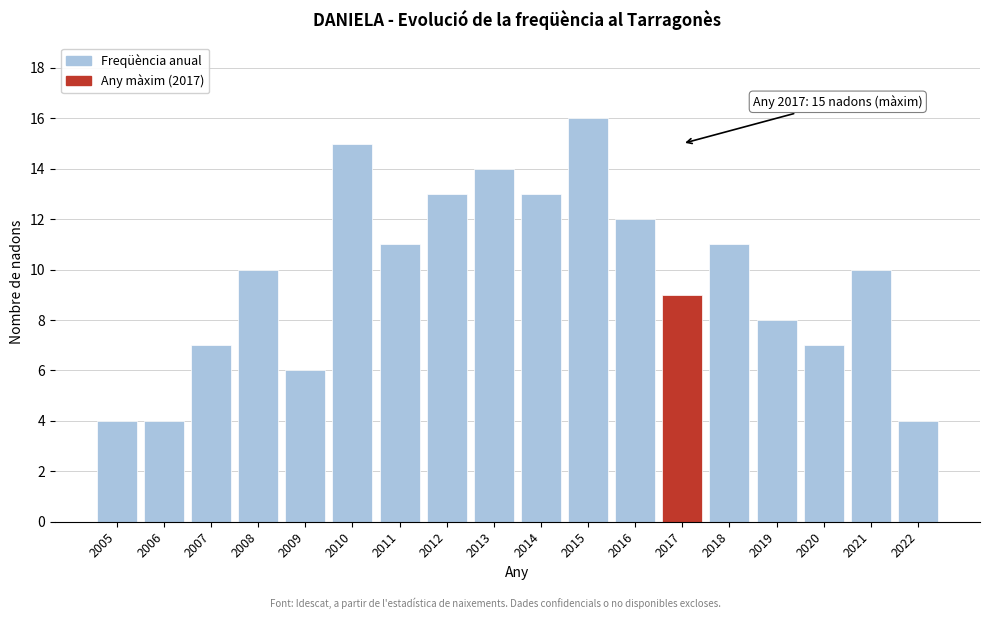

Reading right to left, transcribe all the data shown in this chart.

2022=4	2021=10	2020=7	2019=8	2018=11	2017=9	2016=12	2015=16	2014=13	2013=14	2012=13	2011=11	2010=15	2009=6	2008=10	2007=7	2006=4	2005=4